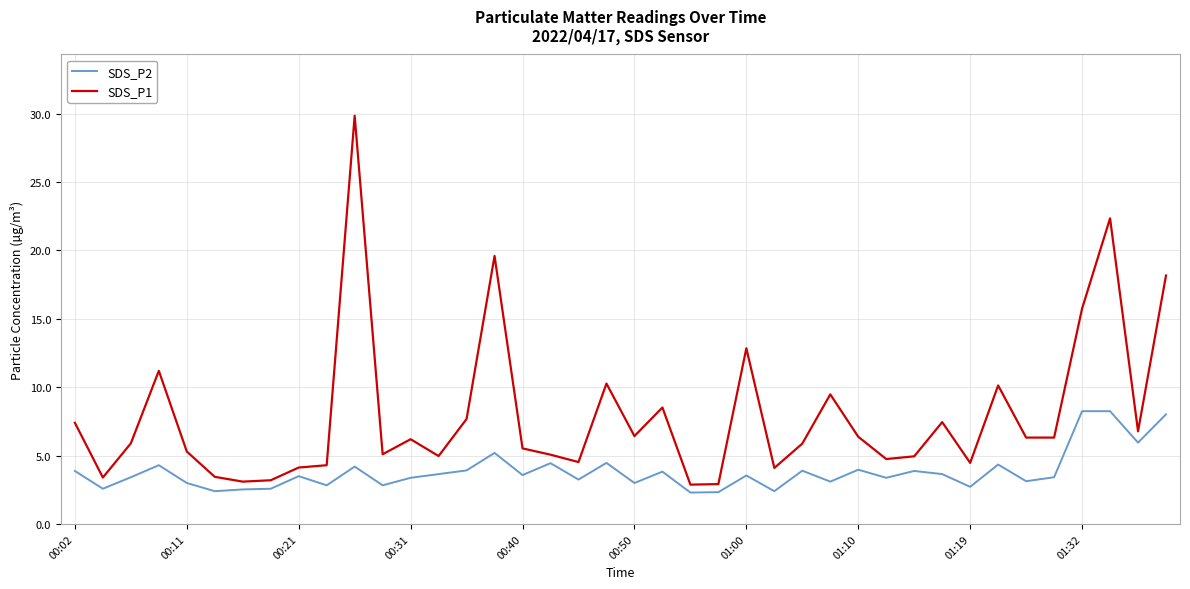

Which series has the widest spread of values?

SDS_P1